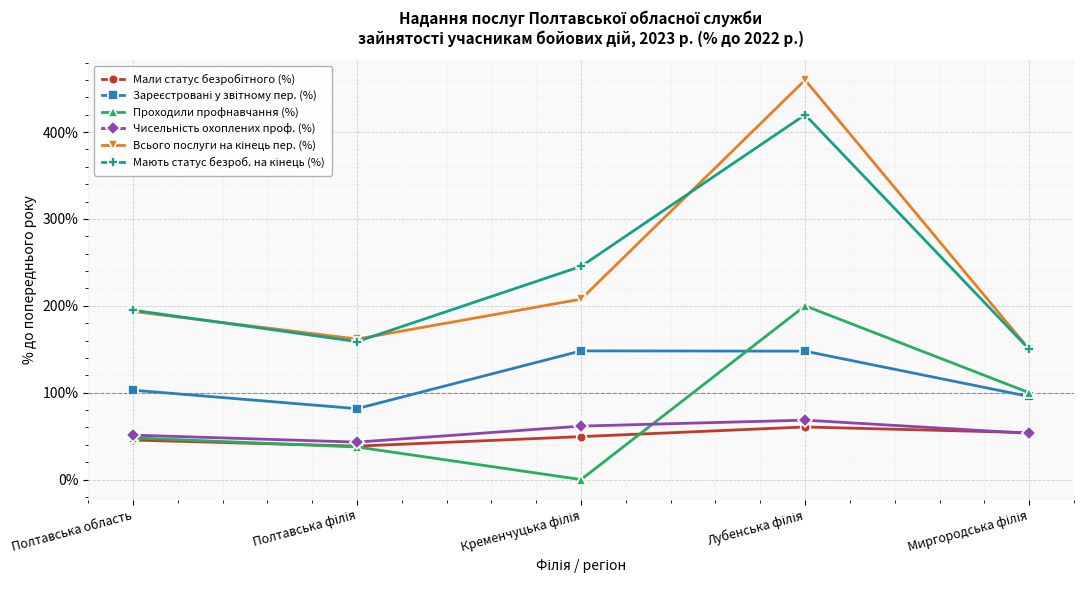

What is the greatest value displayed?

460.0